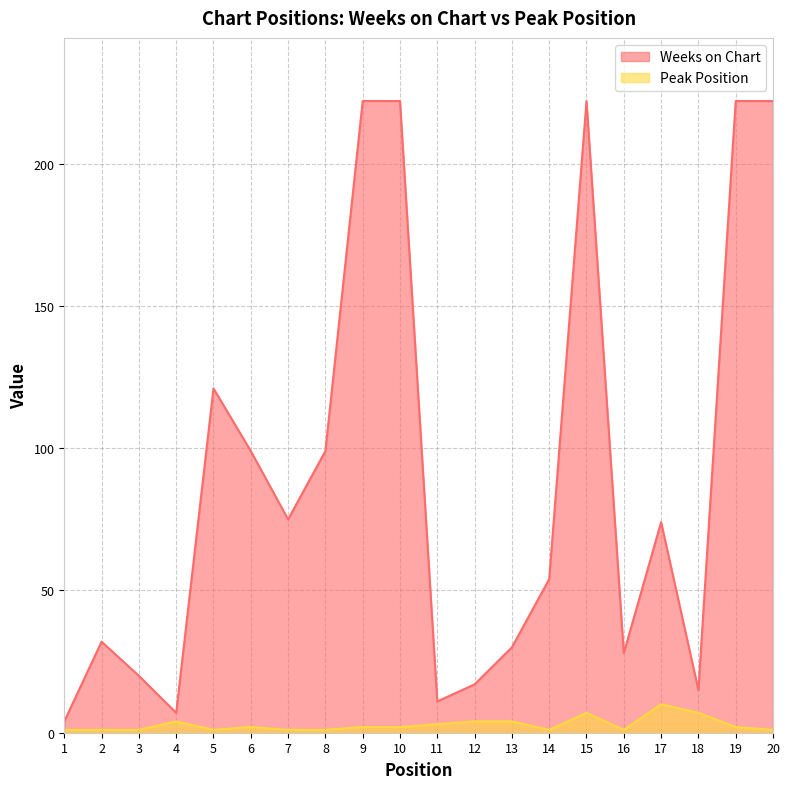

What are all the series names shown in the legend?

Weeks on Chart, Peak Position